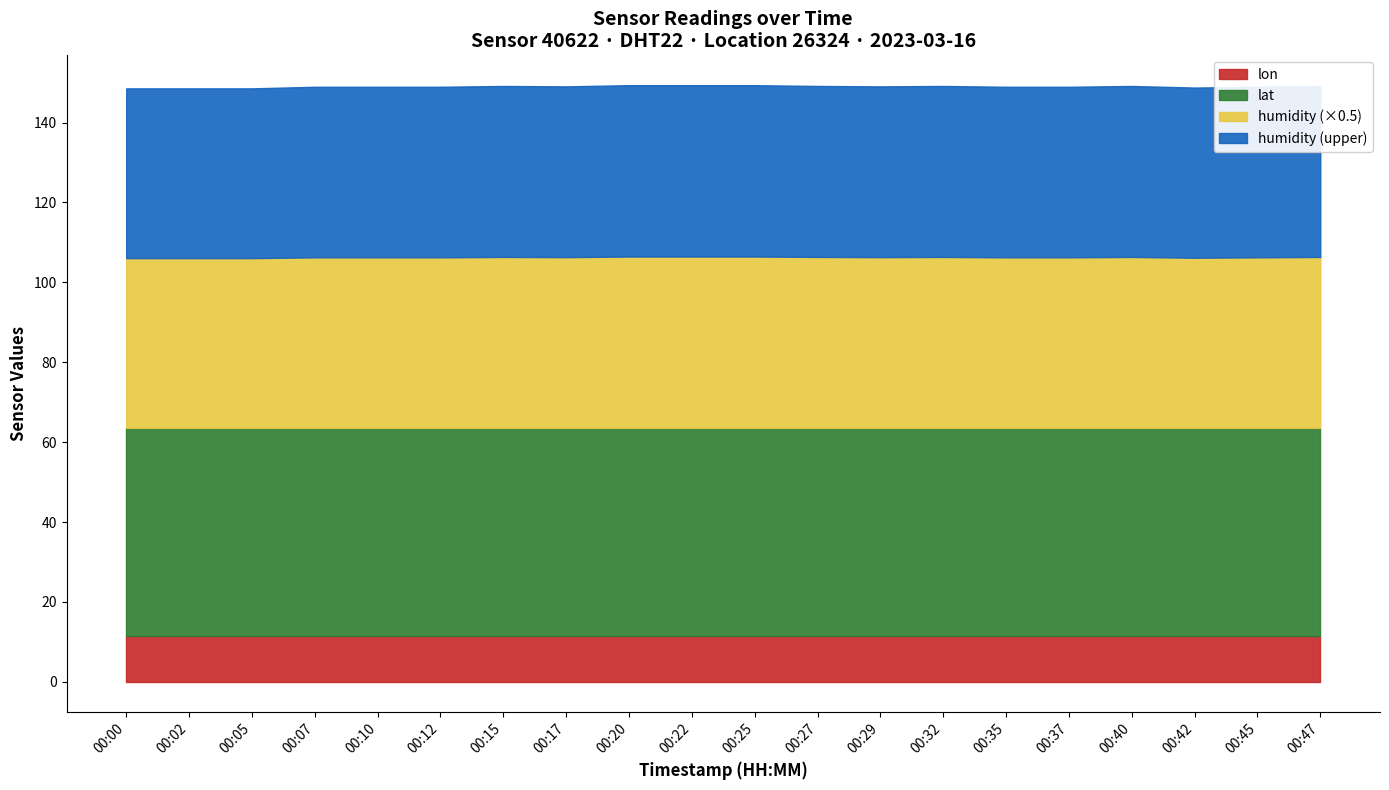

Reading left to right, what are all the values shown in this chart?

00:00=85.0	00:02=85.0	00:05=85.0	00:07=85.4	00:10=85.4	00:12=85.4	00:15=85.6	00:17=85.5	00:20=85.8	00:22=85.8	00:25=85.8	00:27=85.6	00:29=85.5	00:32=85.6	00:35=85.4	00:37=85.4	00:40=85.6	00:42=85.2	00:45=85.4	00:47=85.6